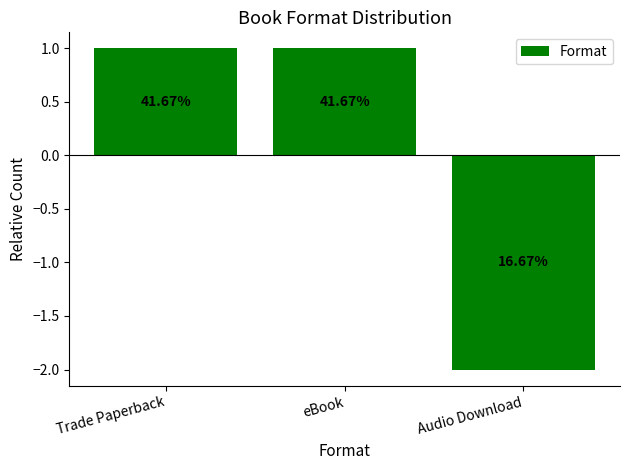

List the labels in order of value, largest first.

Trade Paperback, eBook, Audio Download